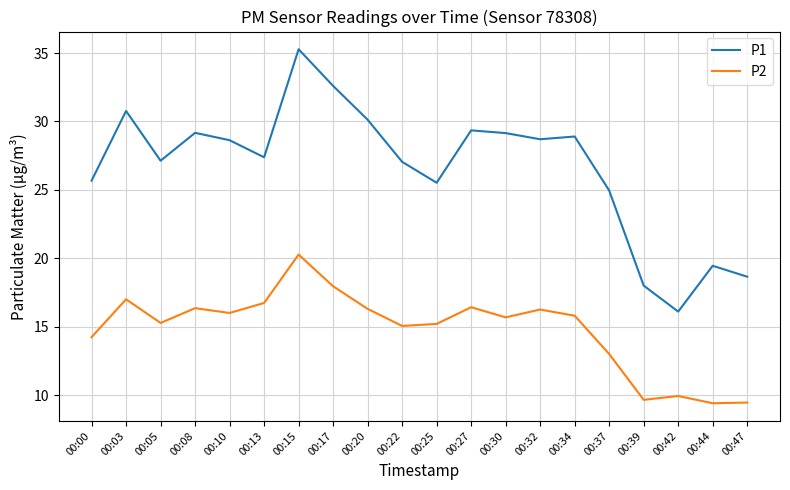

At 00:03, list the series in order from largest to smallest.

P1, P2